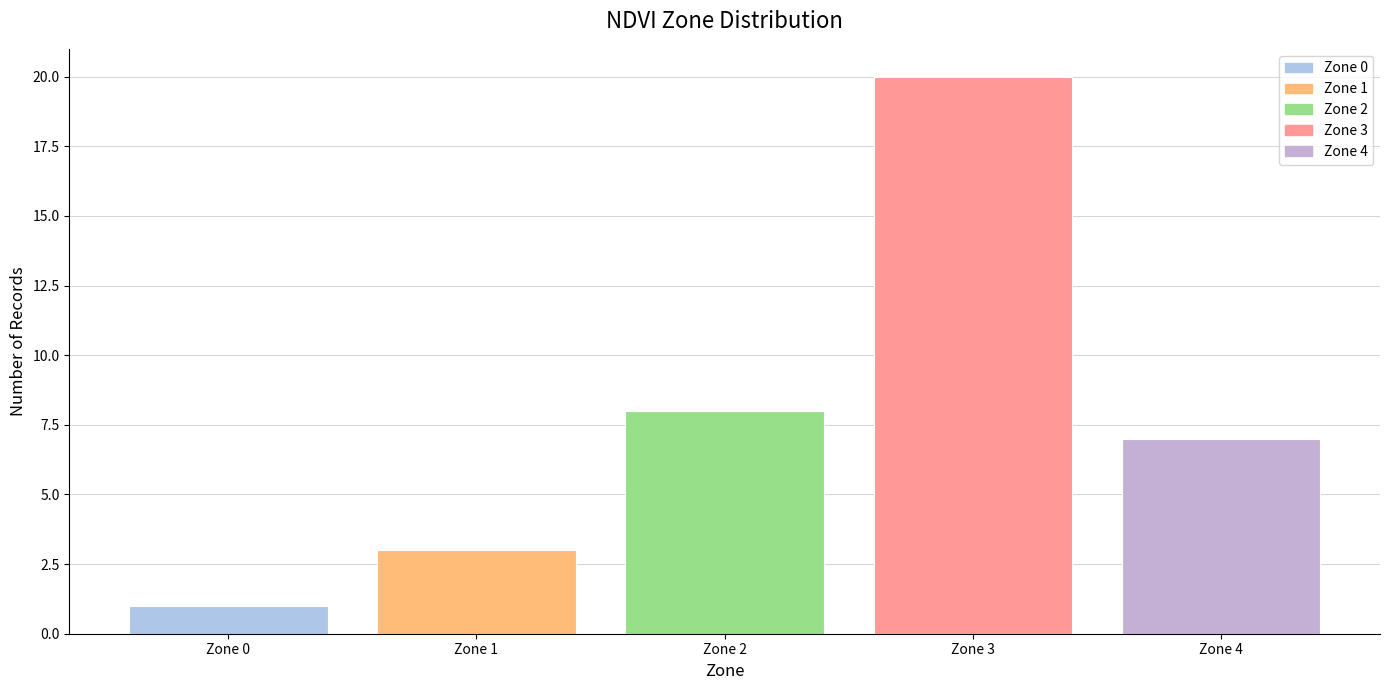

What is the difference between the values at Zone 1 and Zone 3?

17